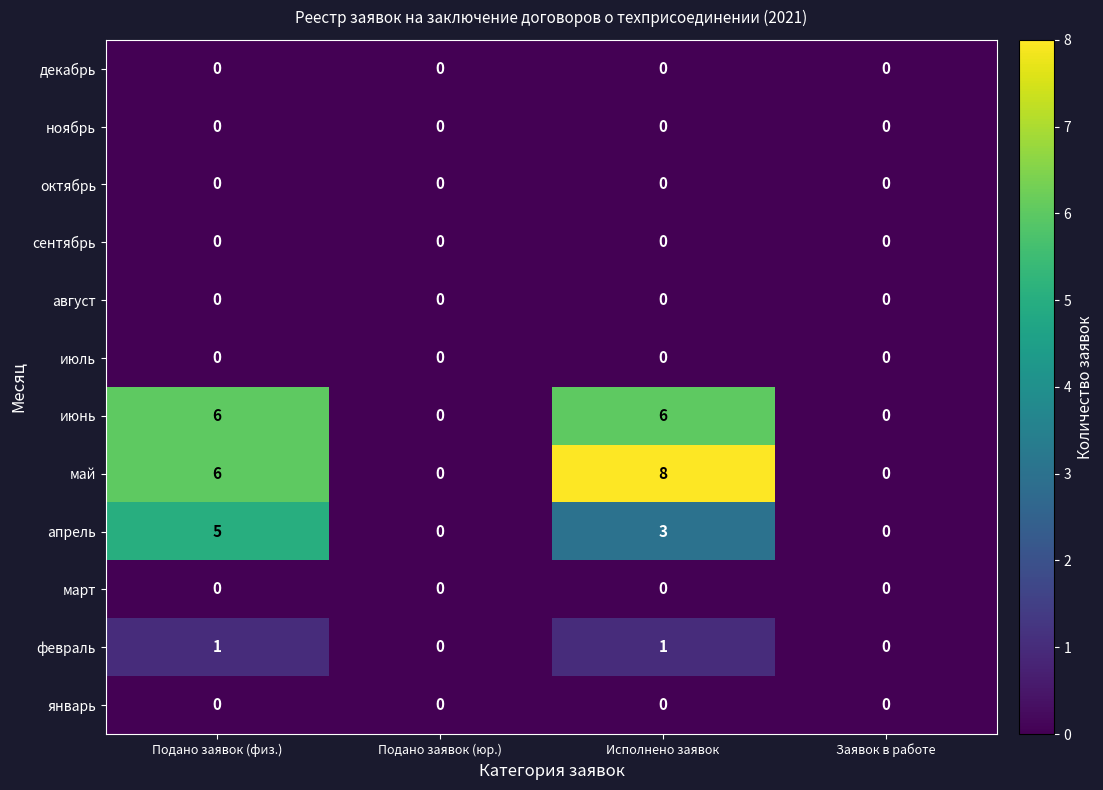

Which category has the highest value across all series?

Исполнено заявок